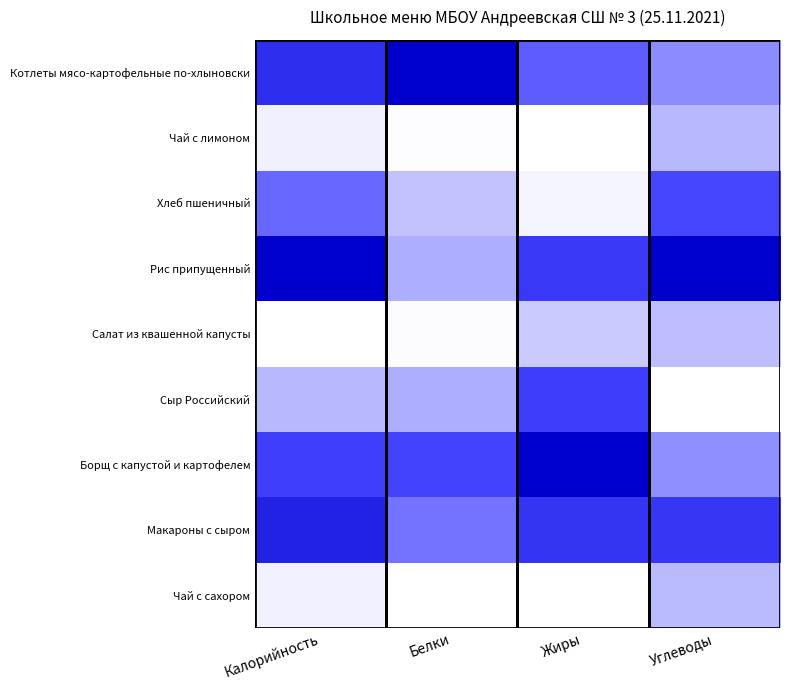

At which category does the chart reach its peak across all series?

Белки